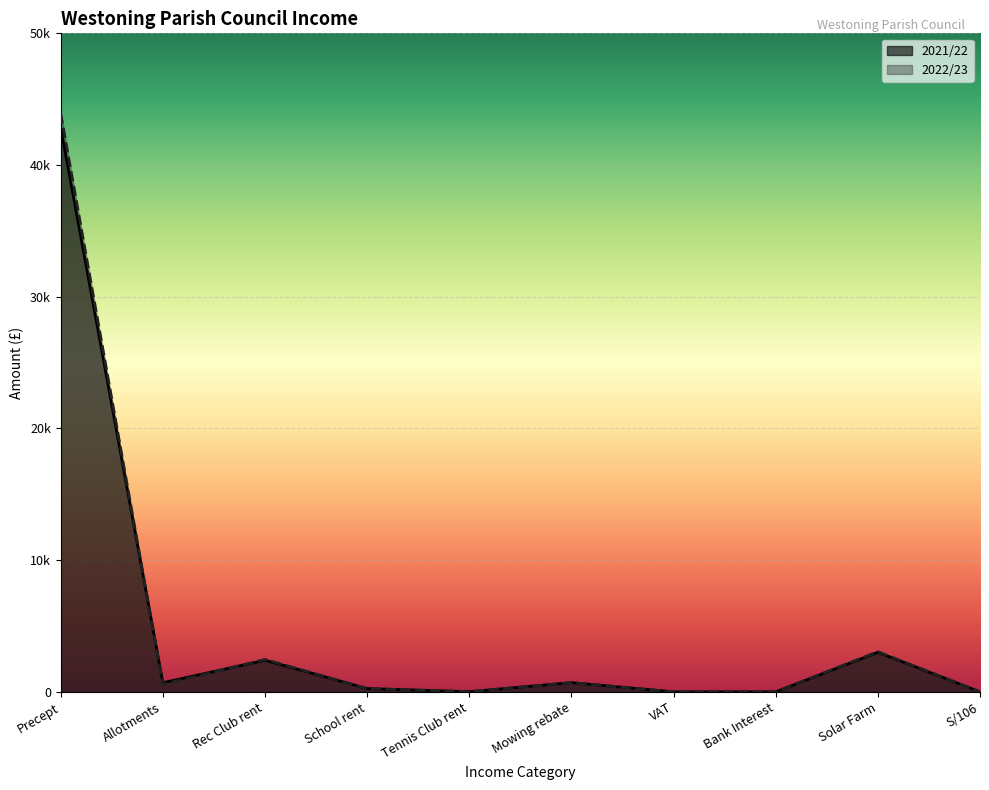

Which series ends up on top after the final intersection of 2022/23 and 2021/22?

2022/23